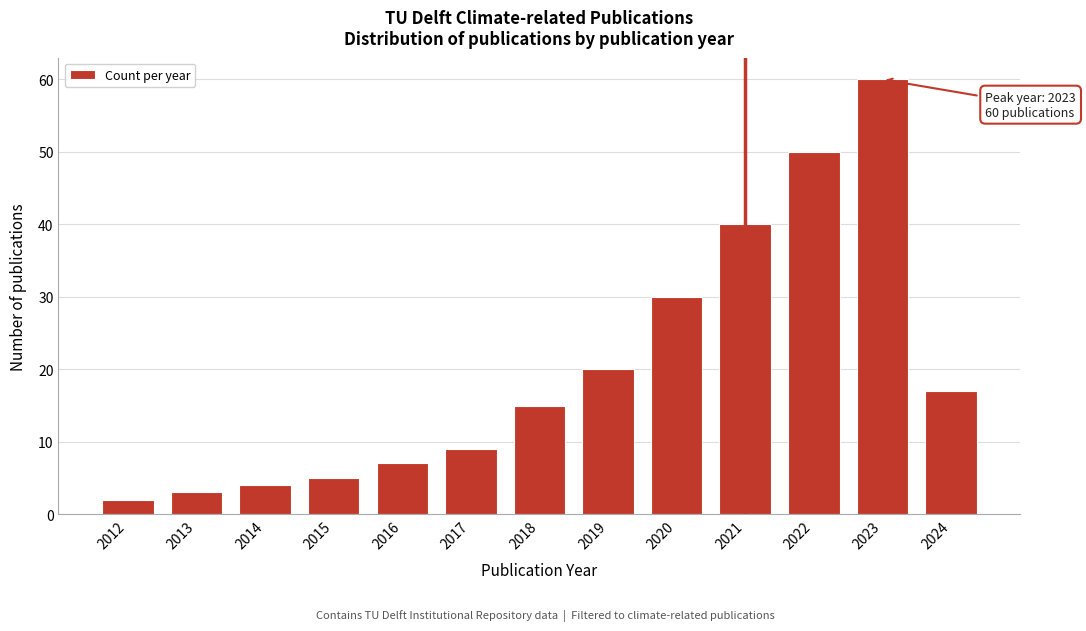

Reading left to right, list all the values displayed in this chart.

2012=2	2013=3	2014=4	2015=5	2016=7	2017=9	2018=15	2019=20	2020=30	2021=40	2022=50	2023=60	2024=17